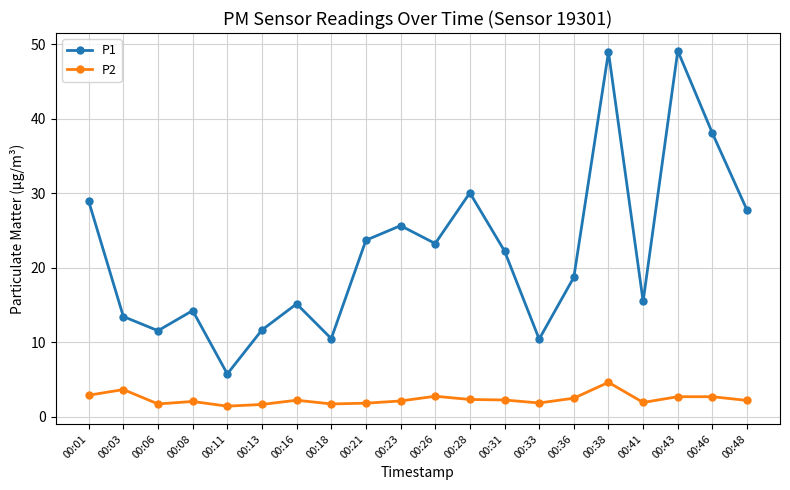

True or false: P2 and P1 cross at least once.

False